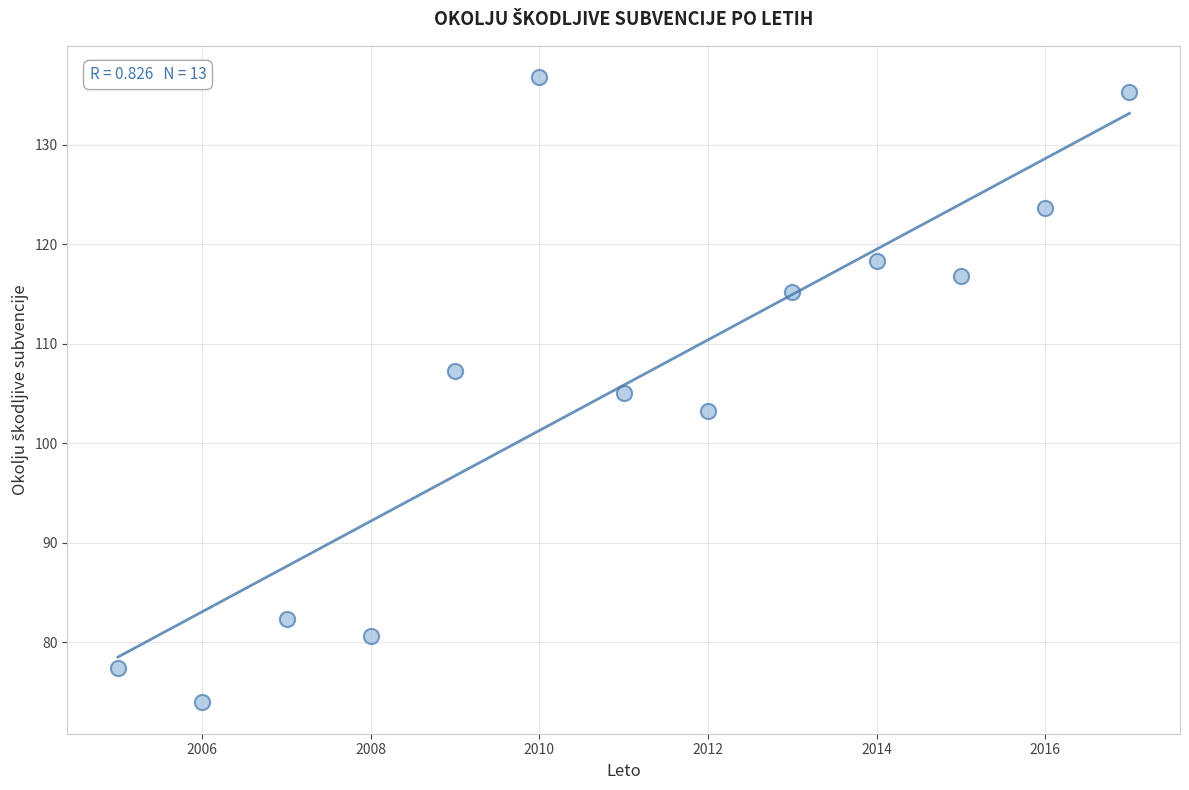

What is the range of X values (max minus min)?

12.0